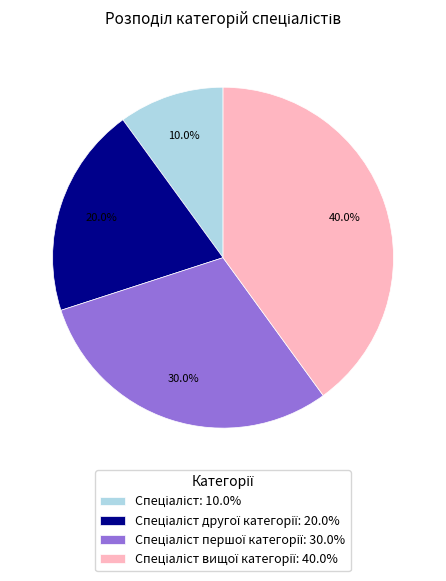

Does any single category account for the majority?

No